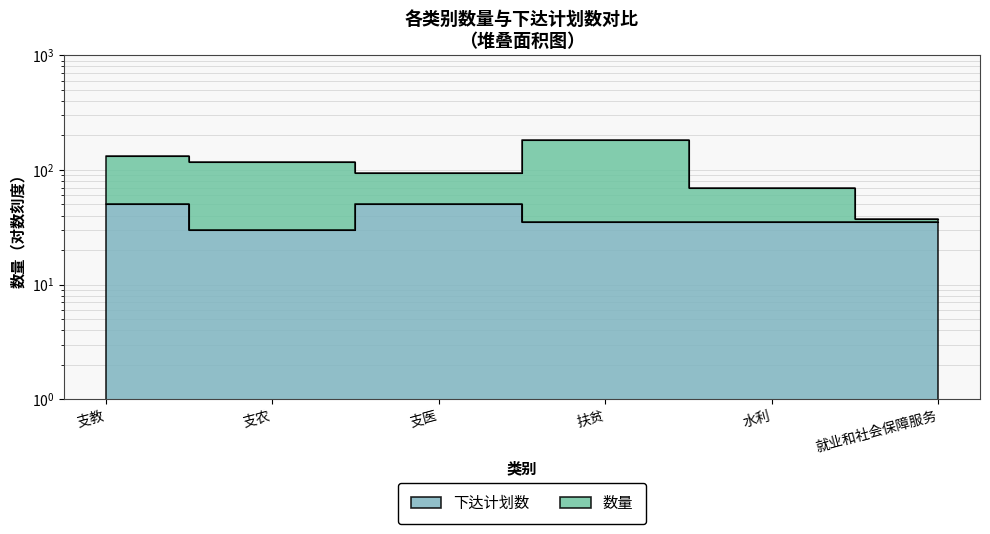

True or false: 数量 and 下达计划数 cross at least once.

False